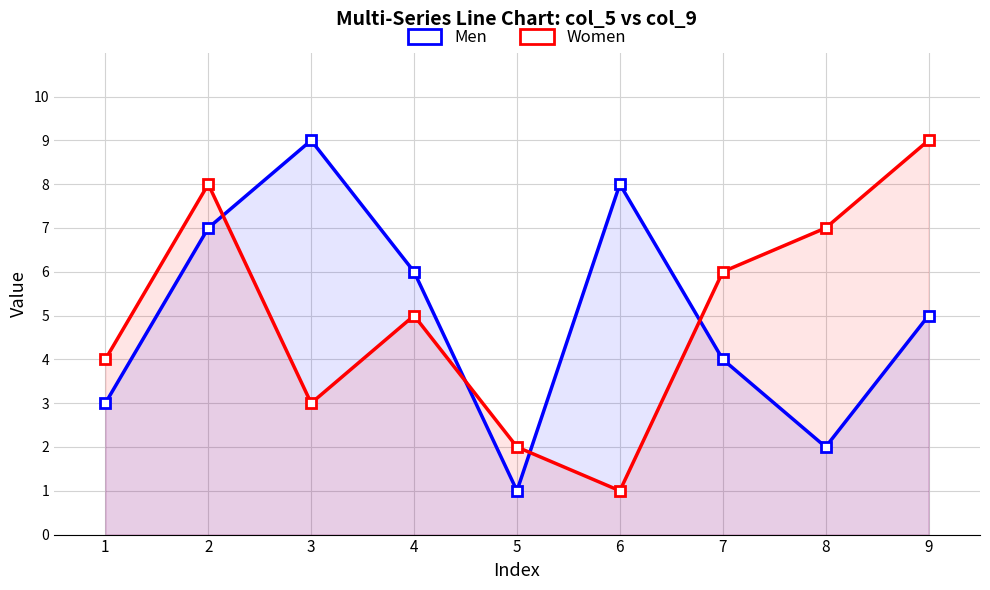

At which category does Women reach its first local valley?

3